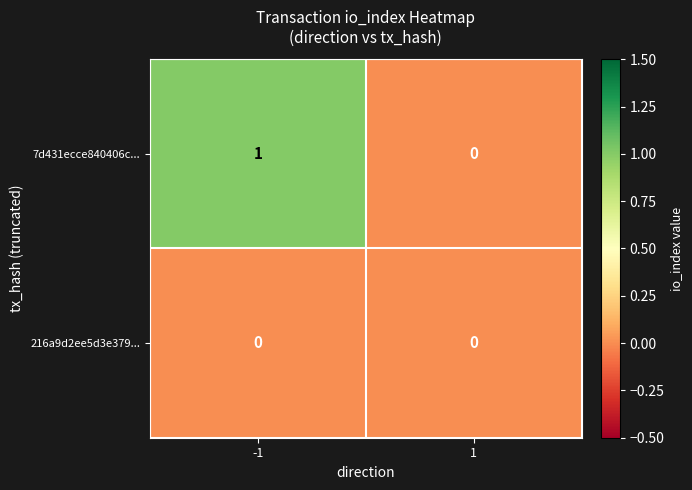

Between -1 and 1, which series saw the biggest shift?

7d431ecce840406c...